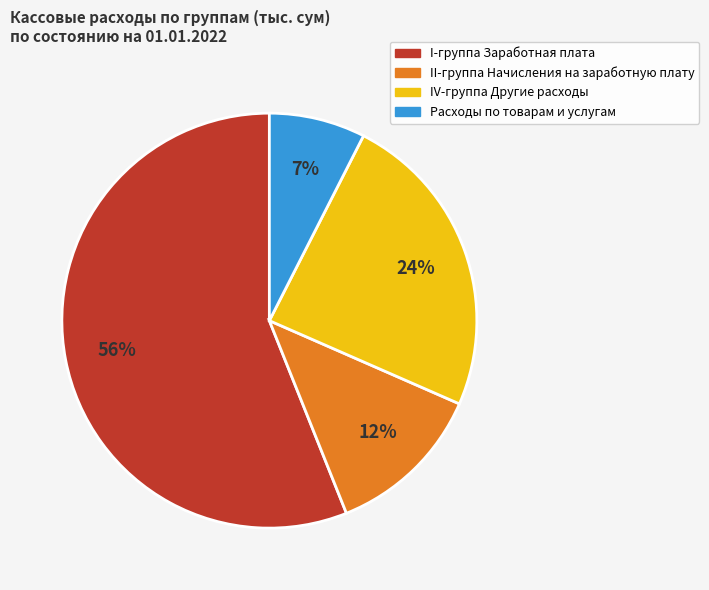

Which slice is the largest?

I-группа Заработная плата